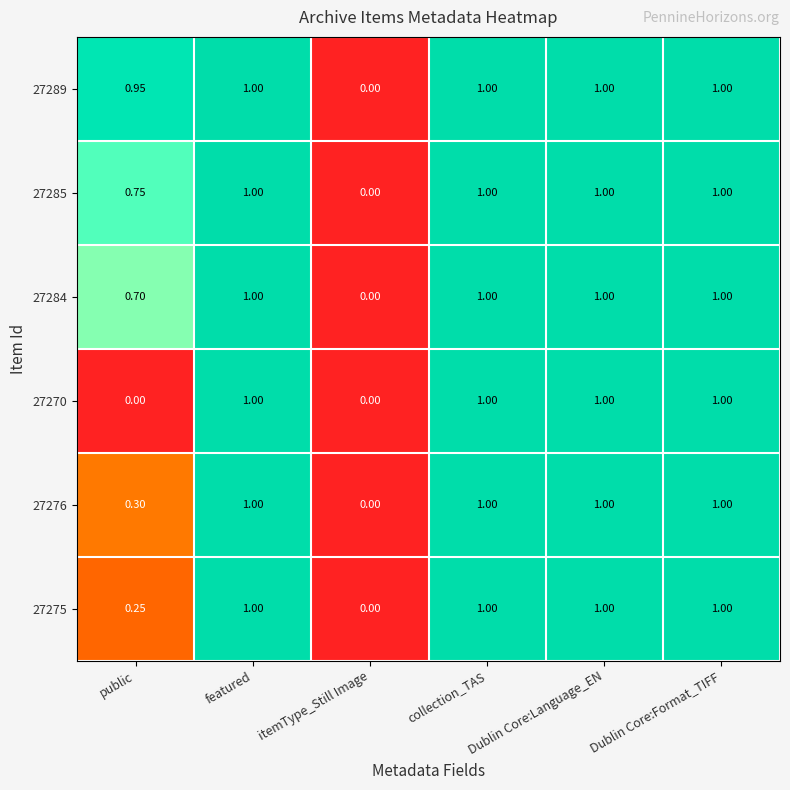

Rank the series at public from highest to lowest value.

27289, 27285, 27284, 27276, 27275, 27270